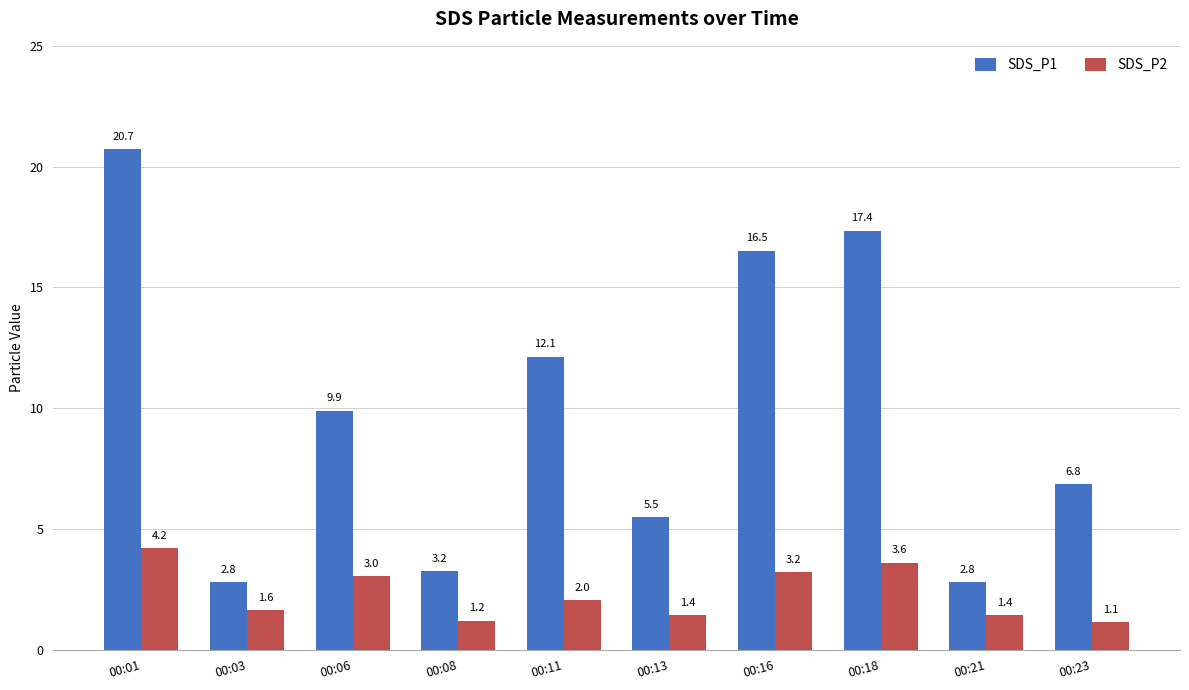

List the series in order of their peak value, highest first.

SDS_P1, SDS_P2